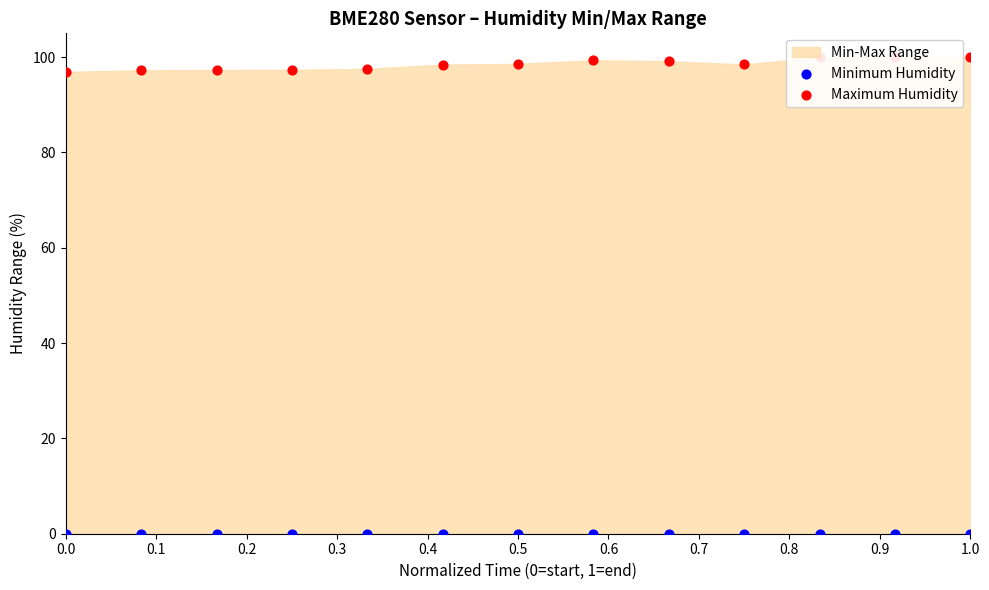

At how many categories does at least one series exceed 61?

13